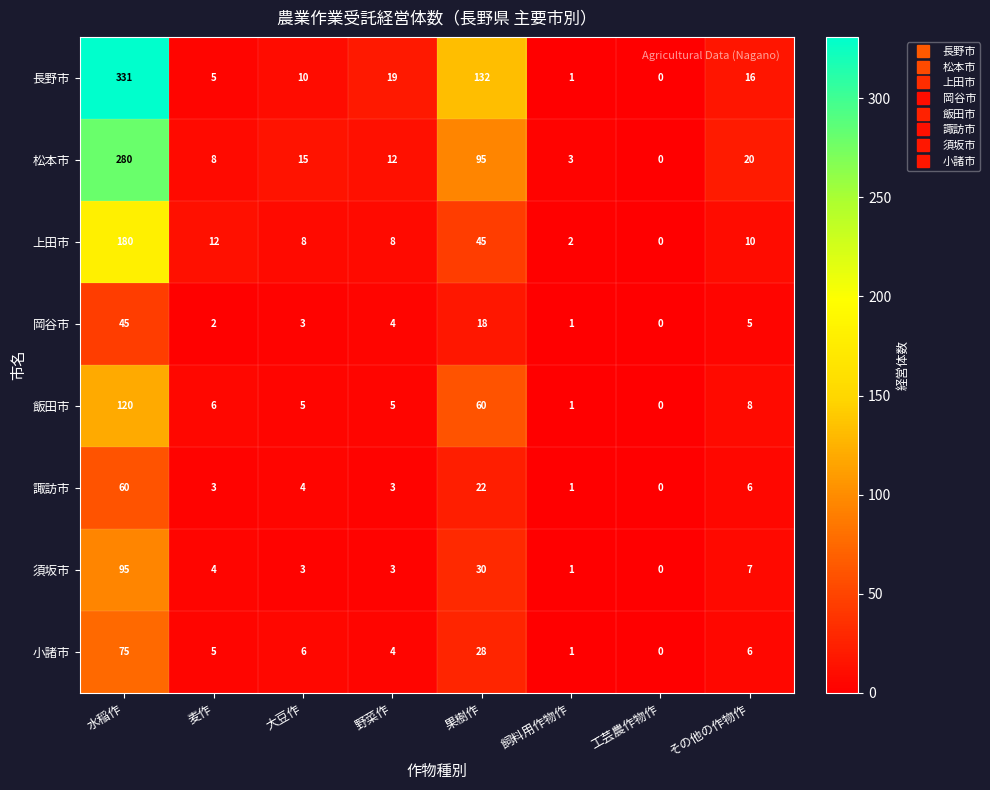

Which category has the highest value across all series?

水稲作